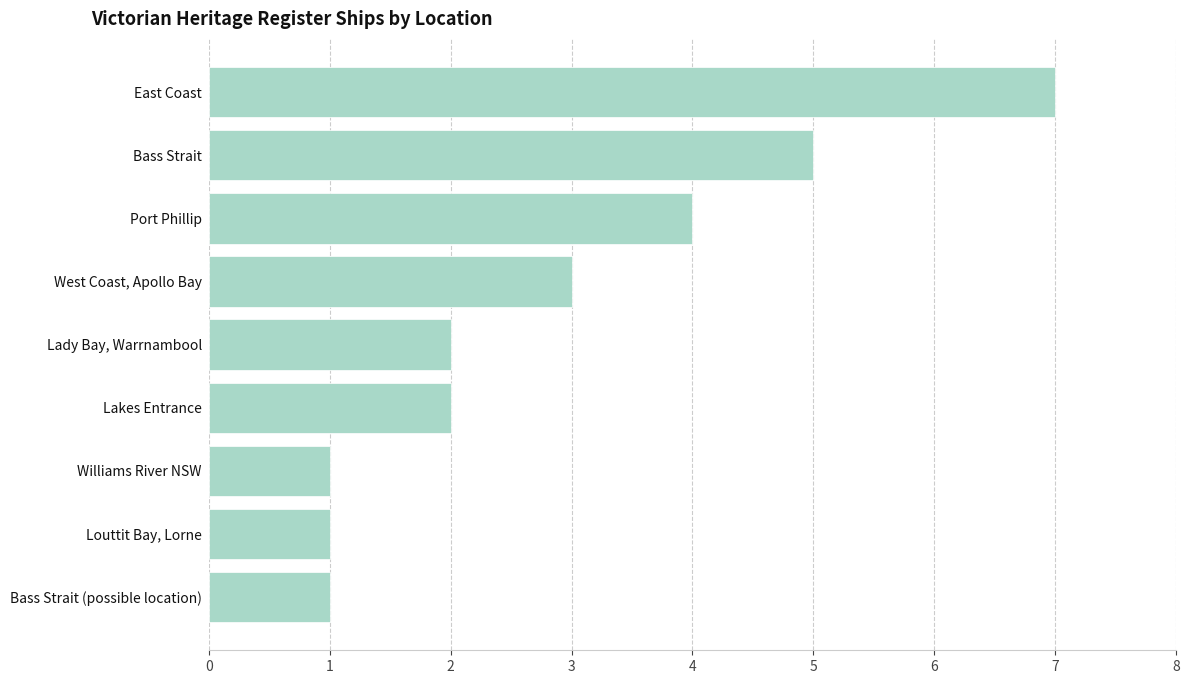

Reading top to bottom, transcribe all the data shown in this chart.

East Coast=7	Bass Strait=5	Port Phillip=4	West Coast, Apollo Bay=3	Lady Bay, Warrnambool=2	Lakes Entrance=2	Williams River NSW=1	Louttit Bay, Lorne=1	Bass Strait (possible location)=1